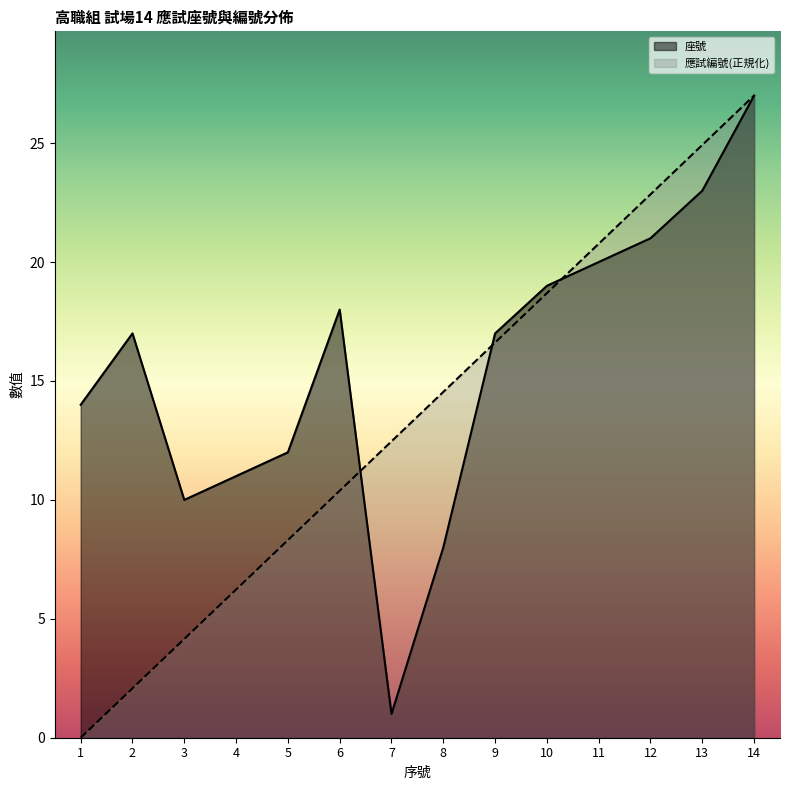

What is the difference between the highest and lowest values at 5?

3.7